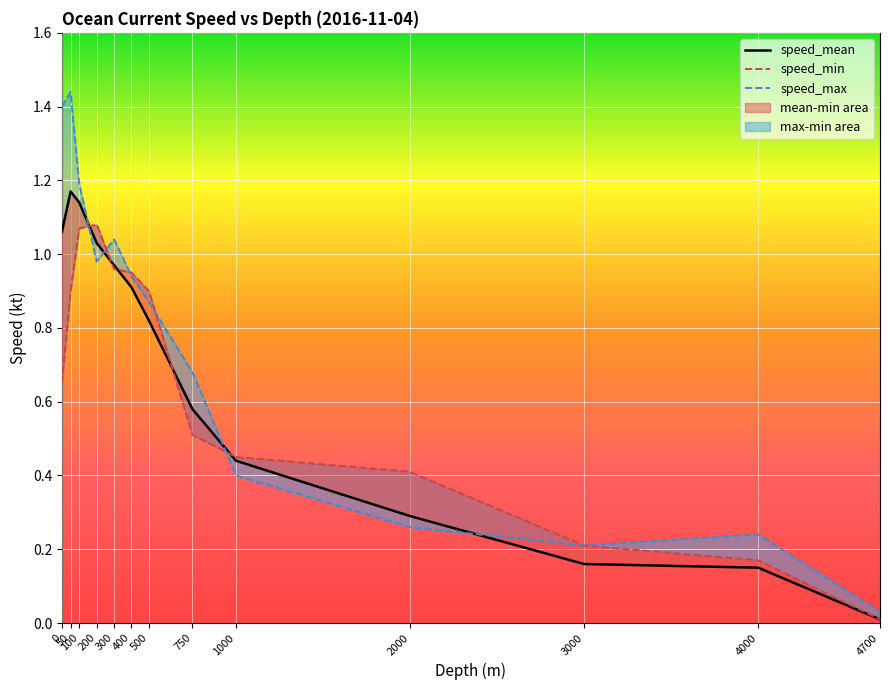

Between 300 and 4000, which is larger?

300